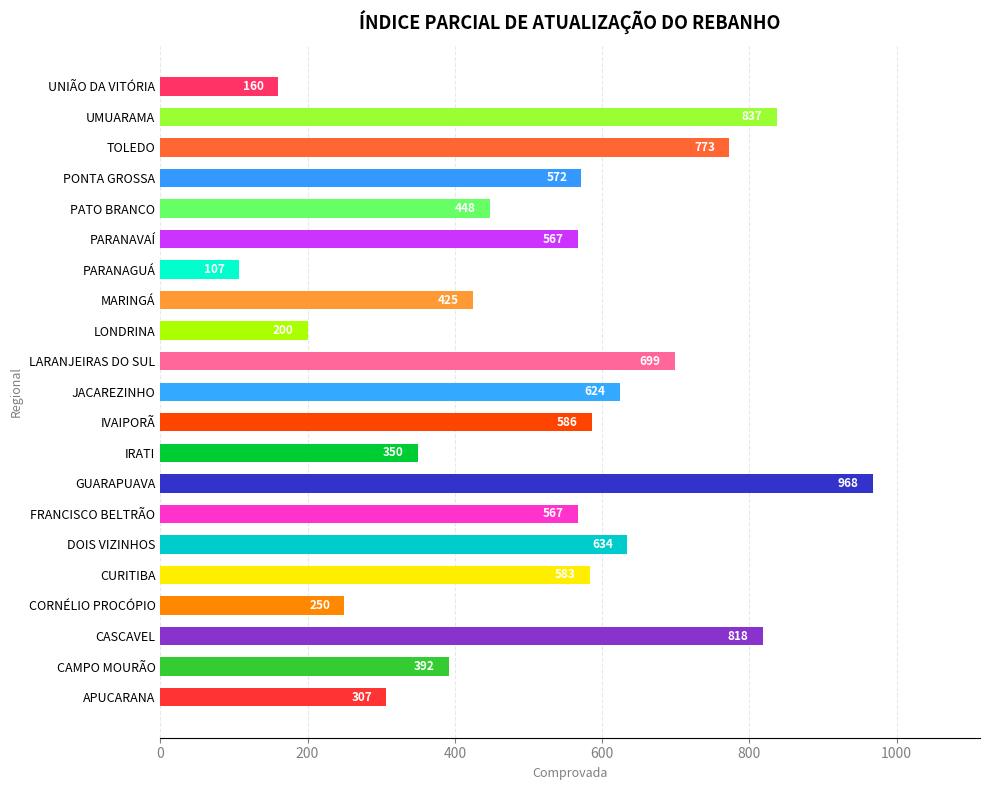

What is the average value?

517